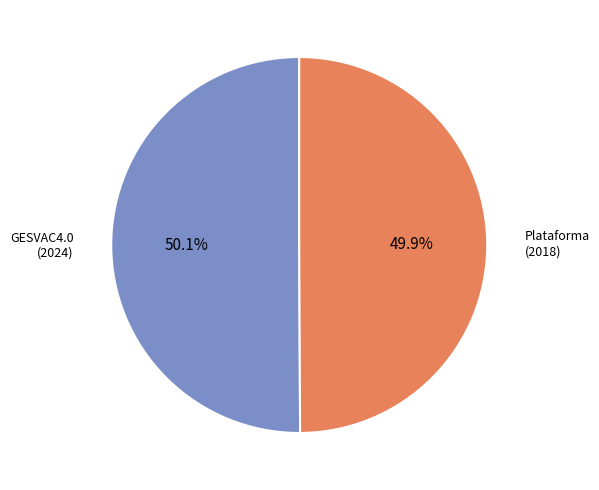

Count the number of slices in the pie.

2